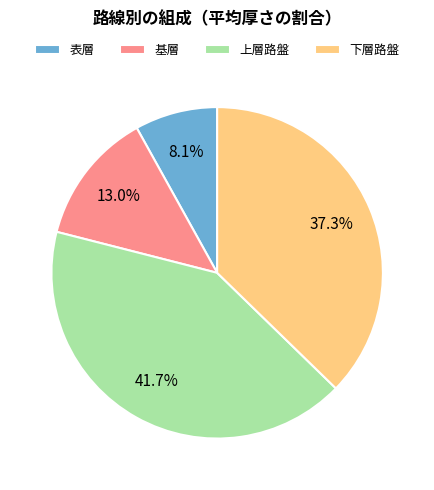

What is the smallest slice in the pie chart?

表層